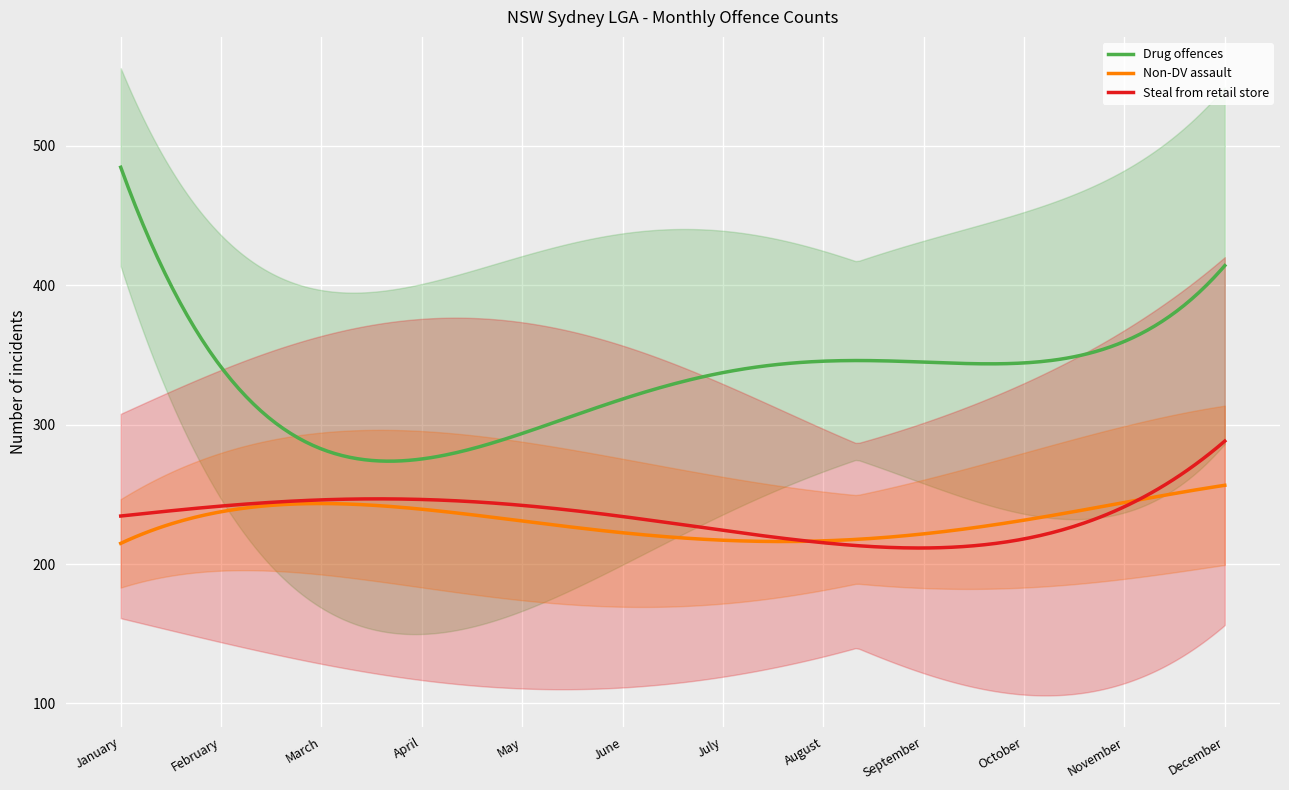

Which series has the largest total across all categories?

Drug offences